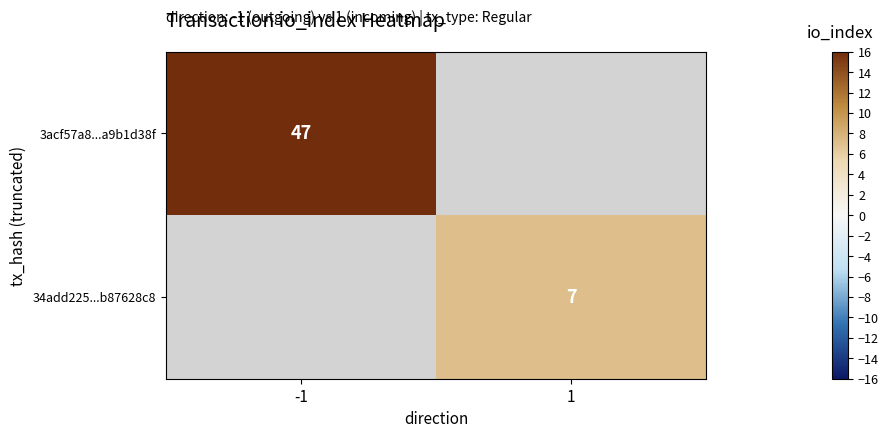

The value of 34add225...b87628c8 at 1 is 4. True or false?

False